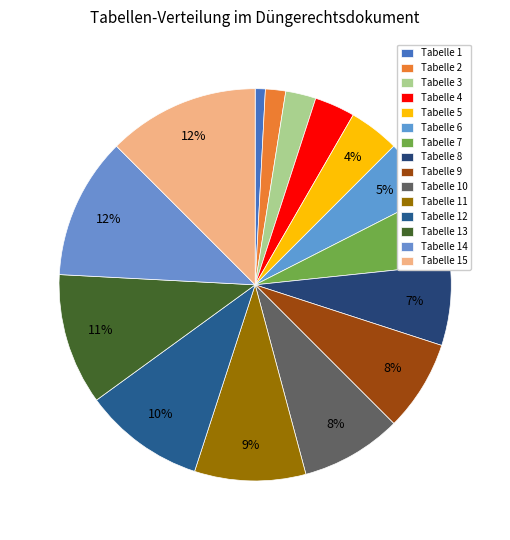

What is the change in value from Tabelle 6 to Tabelle 7?

+1